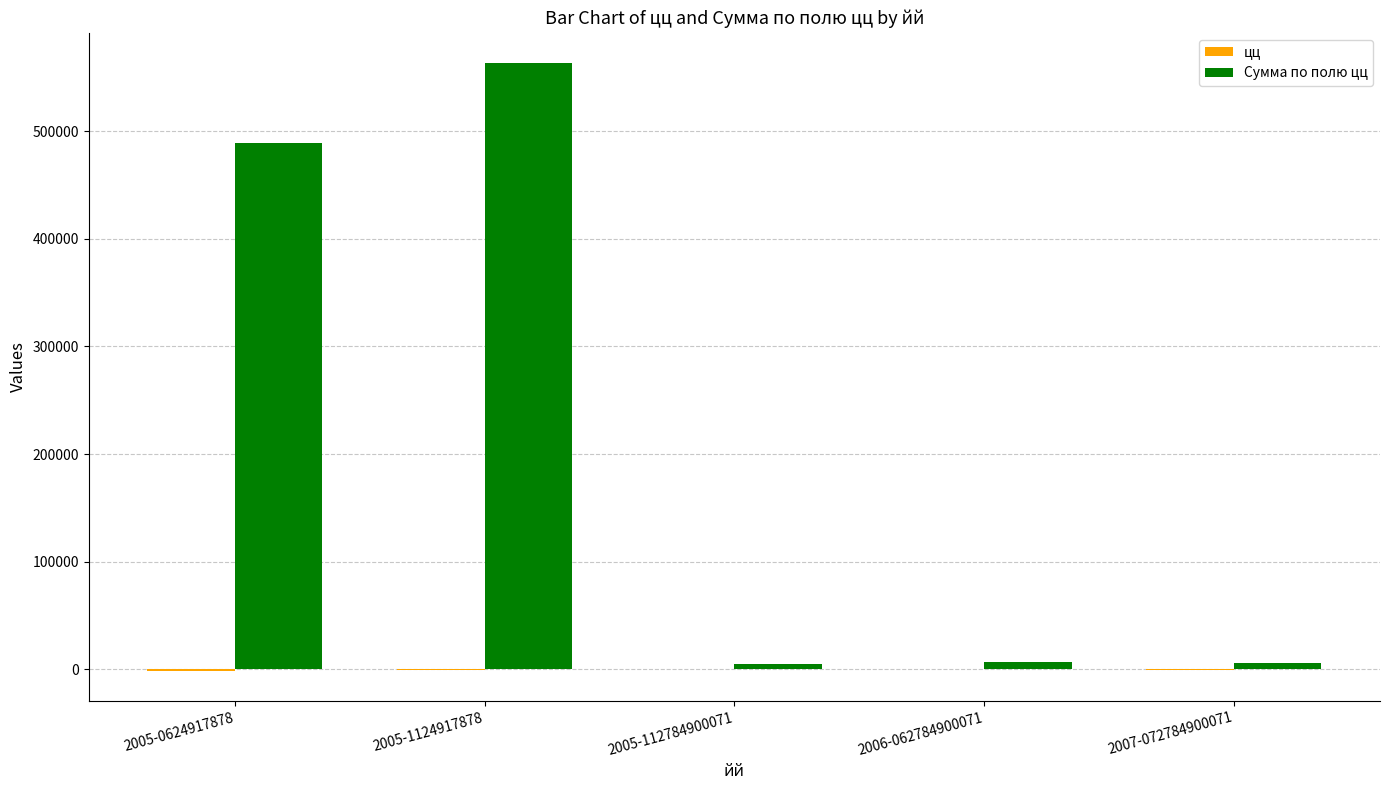

At which category is the sum across all series the highest?

2005-1124917878